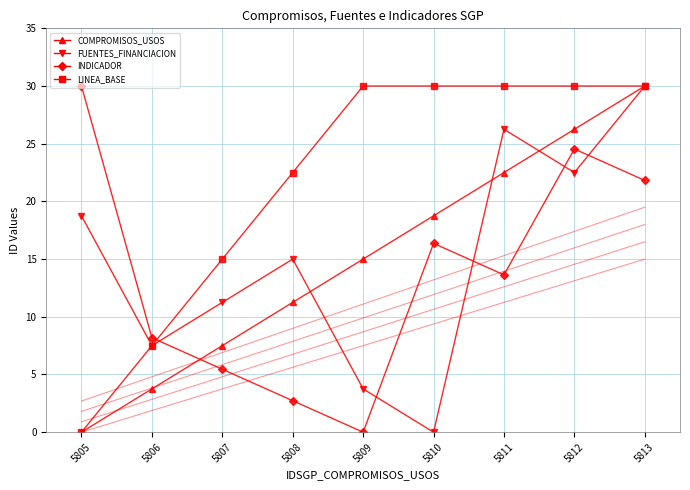

In INDICADOR, how many points are higher than both neighbors (excluding endpoints)?

2